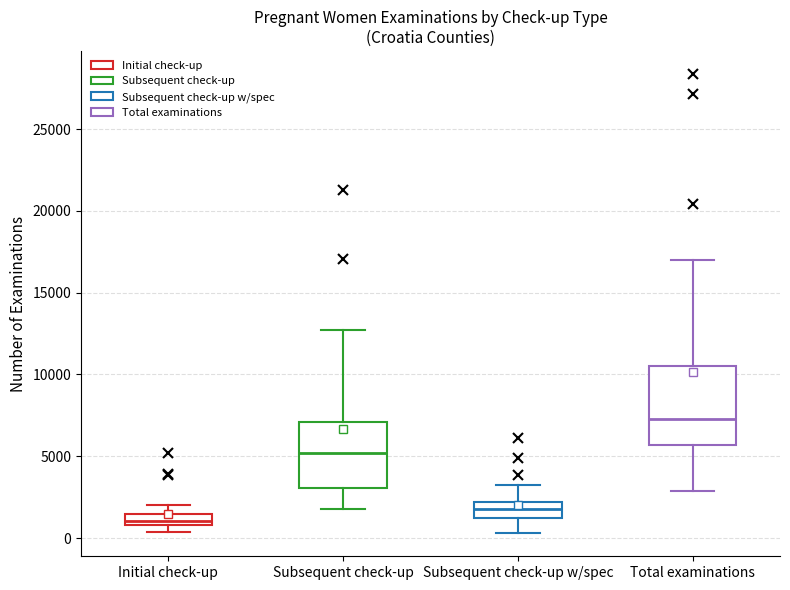

Which box has the highest median line?

Total examinations